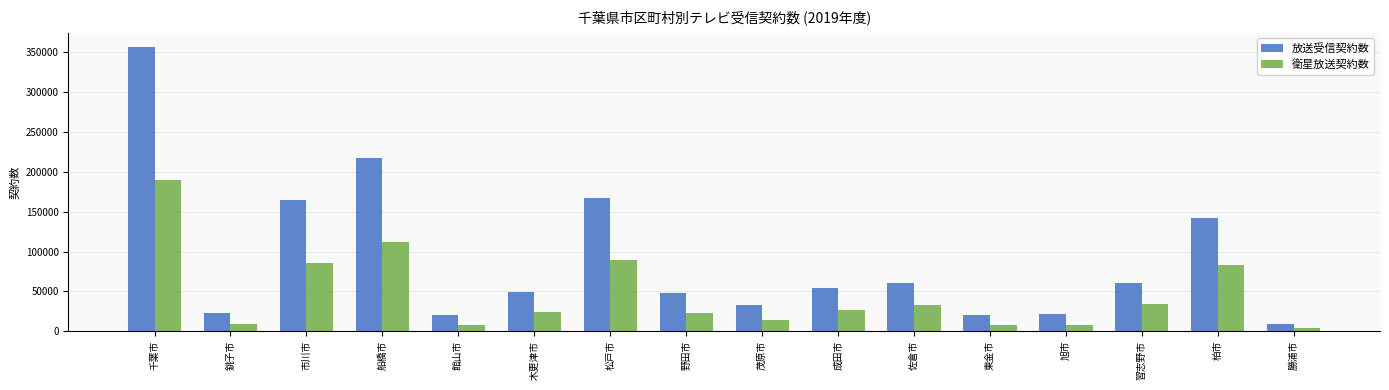

Are the bars grouped side by side (vs. stacked)?

Yes